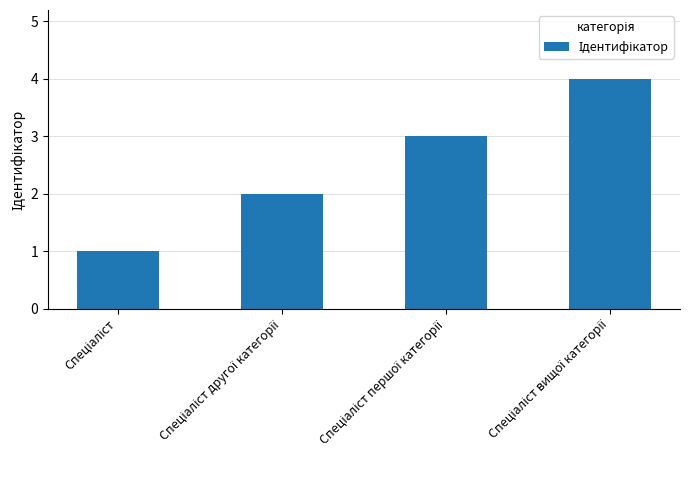

What is the maximum value shown in the chart?

4